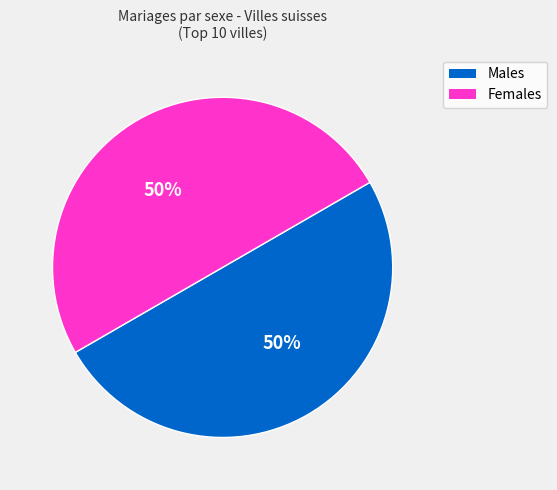

To the nearest percent, what is the average slice percentage?

50%